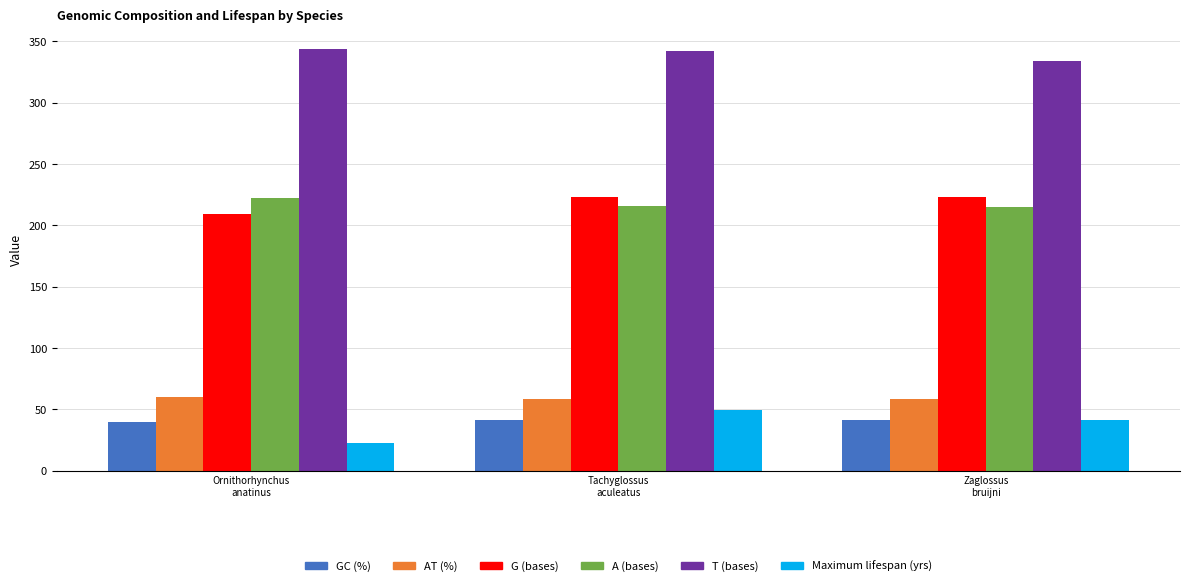

What is the value of the GC (%) bar at the 1st from the left?

40.0